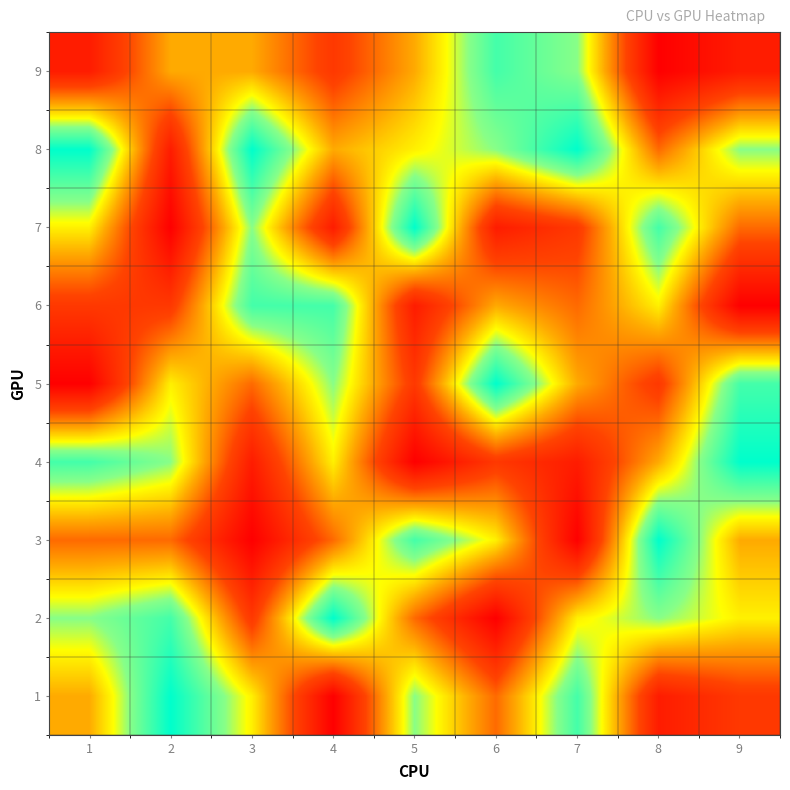

Which series has the largest total across all categories?

8